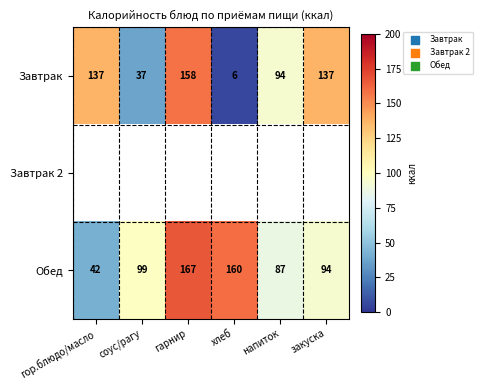

Rank the categories by Обед value from lowest to highest.

гор.блюдо/масло, напиток, закуска, соус/рагу, хлеб, гарнир